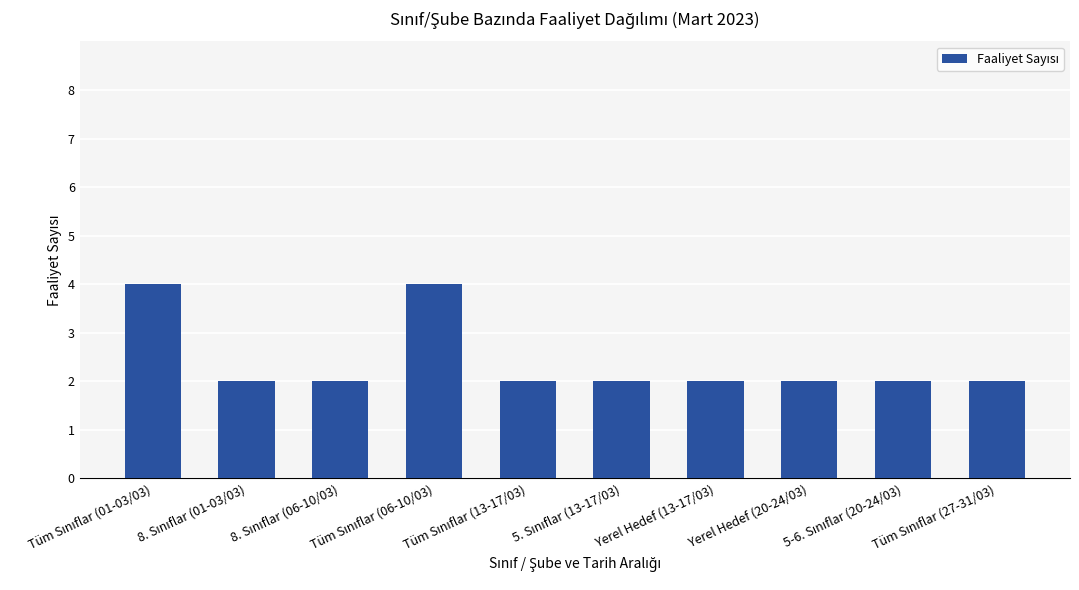

What is the maximum value shown in the chart?

4